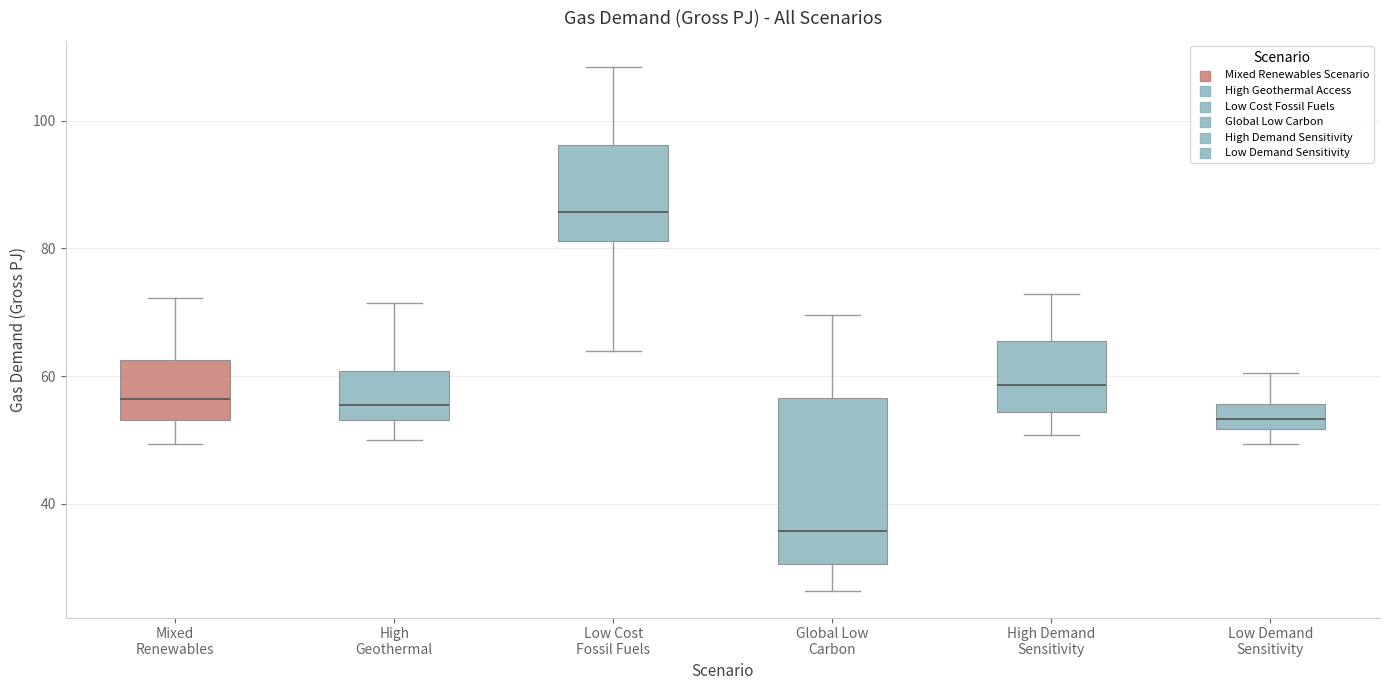

Which box has the lowest median line?

Global Low Carbon